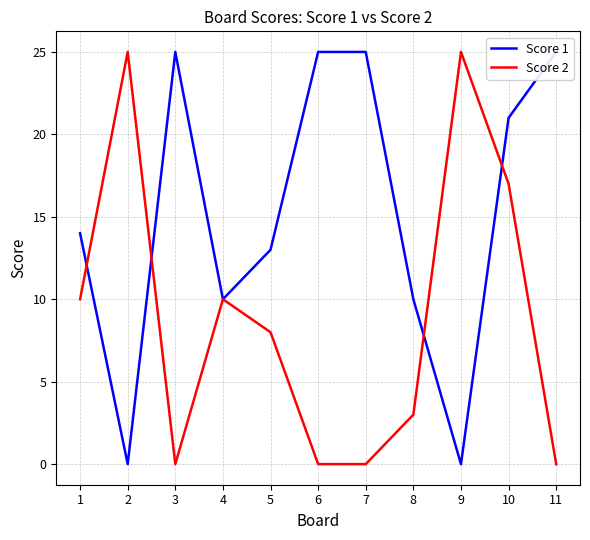

How many distinct data groups are displayed?

2